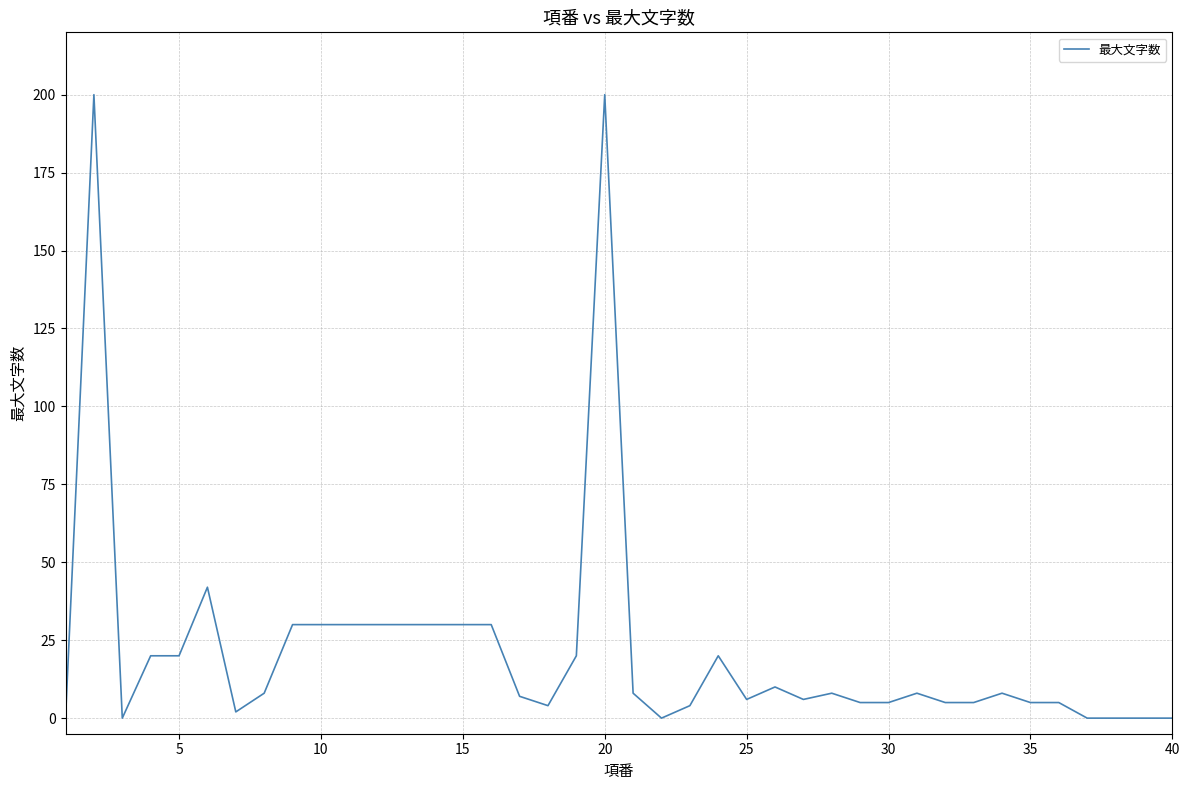

What is the difference between the maximum and minimum values?

200